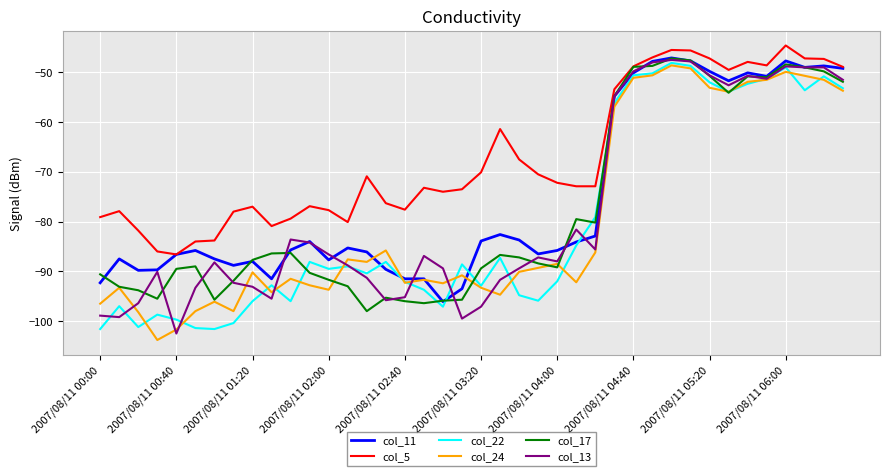

True or false: col_22 and col_5 cross at least once.

False